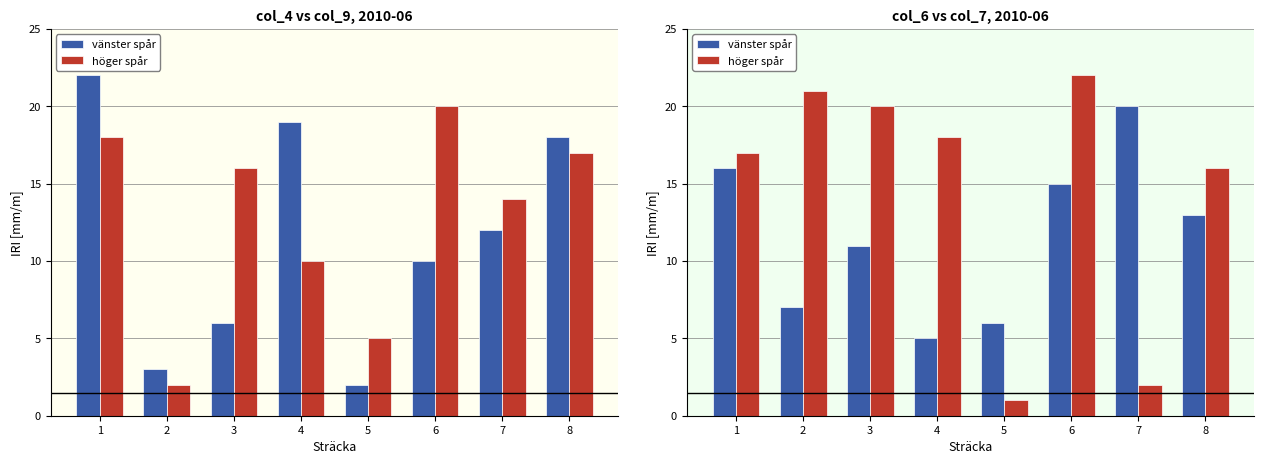

What is the difference between the highest and lowest values at 2?

14